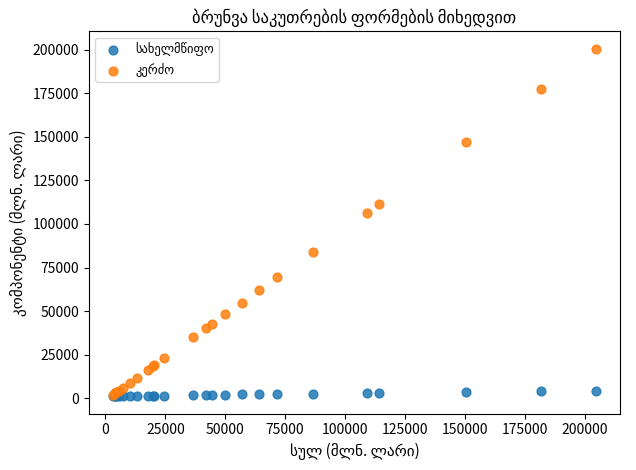

Across all series, what Y value is closest to 100825?

106183.7